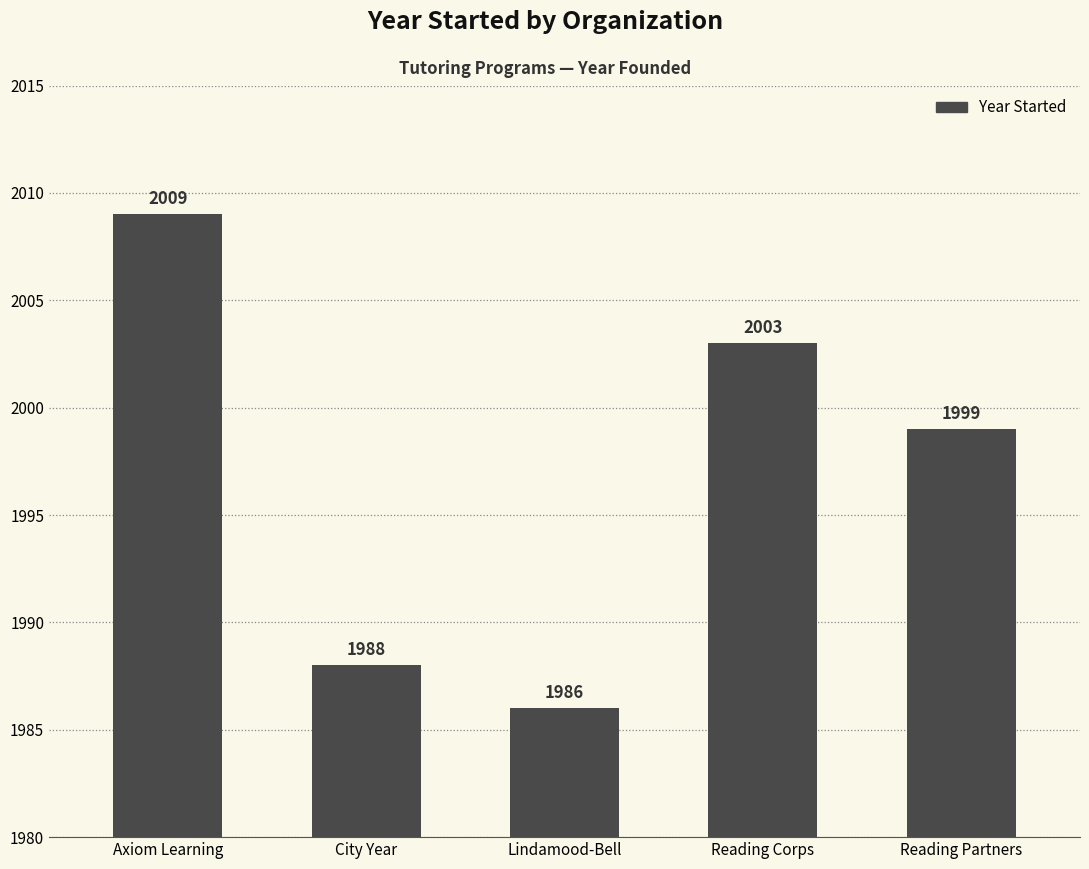

The value at Axiom Learning is 2679. True or false?

False